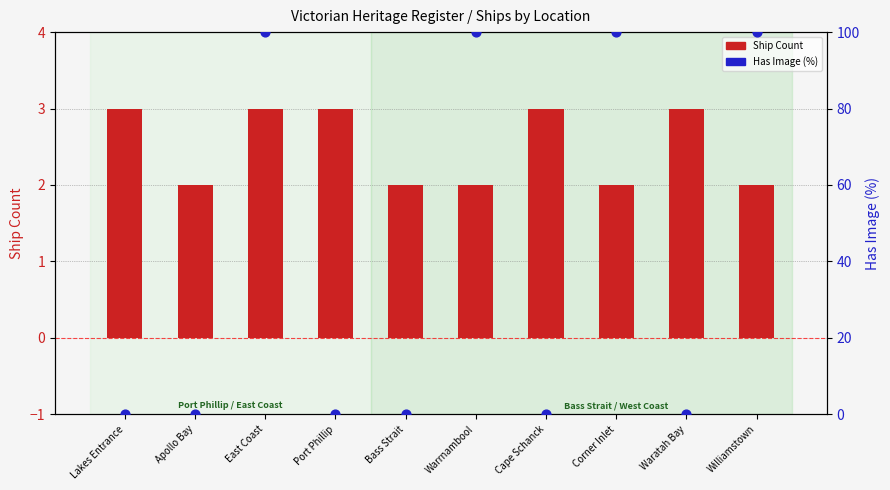

At how many categories does at least one series exceed 83?

4